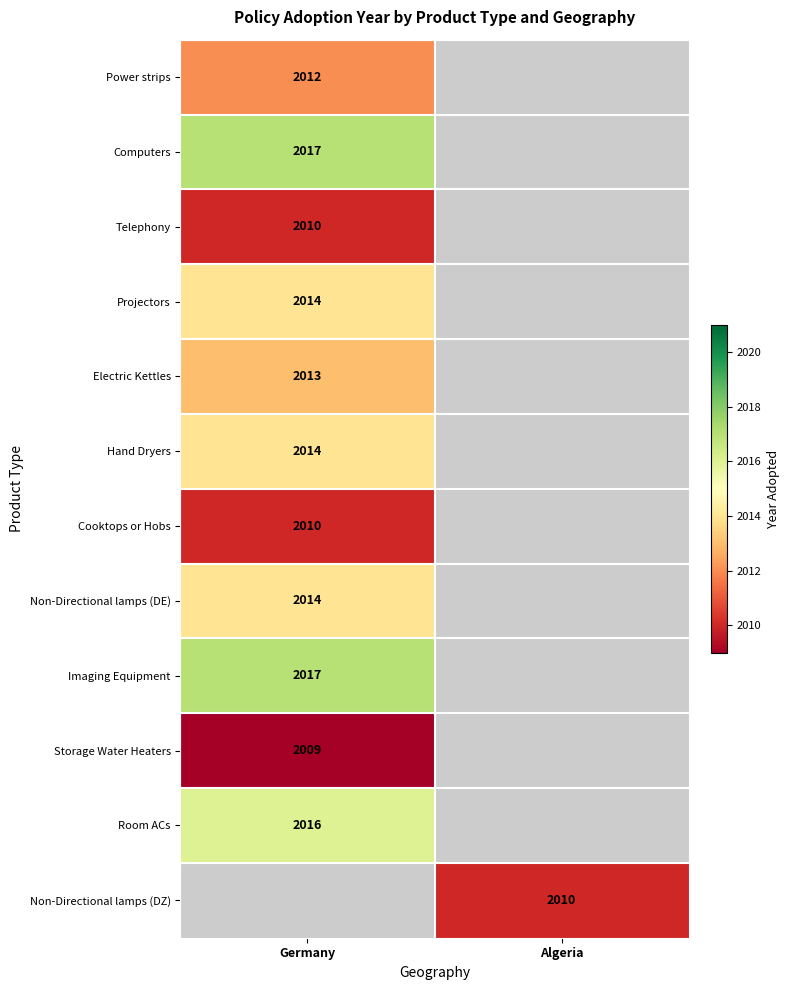

The Cooktops or Hobs series shows 2716 at Germany. True or false?

False